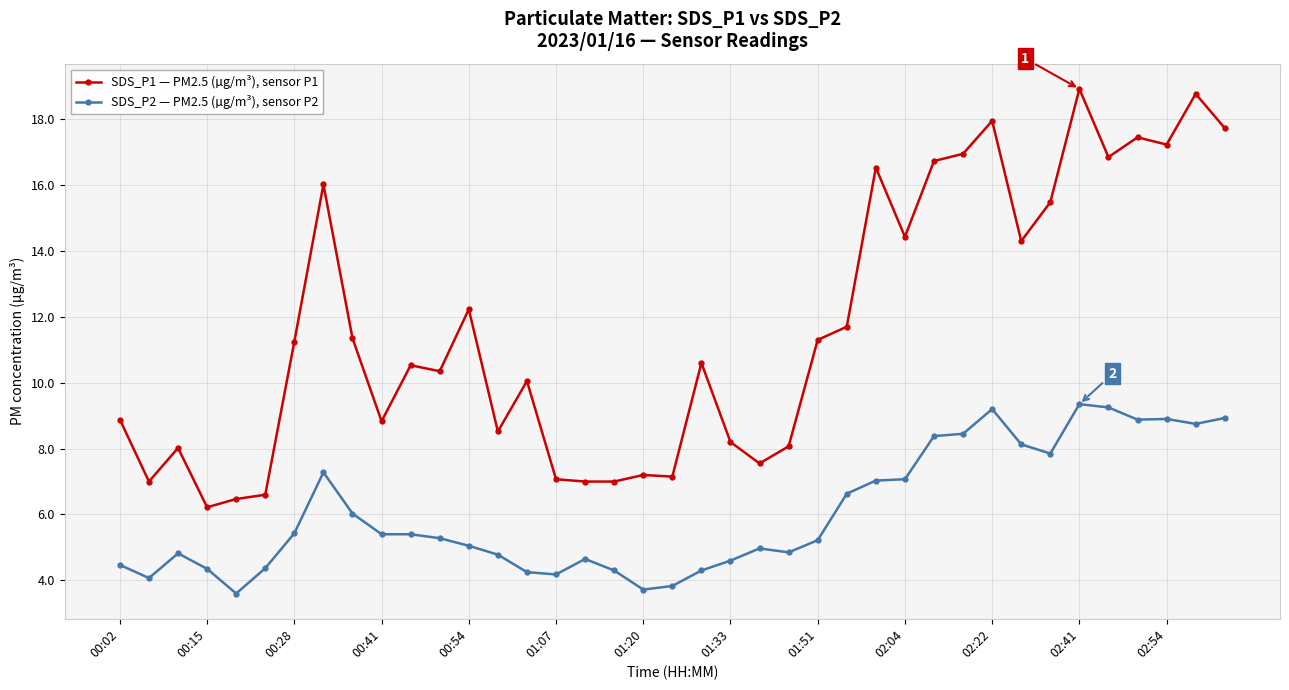

List the series in order of their peak value, highest first.

SDS_P1 — PM2.5 (µg/m³), sensor P1, SDS_P2 — PM2.5 (µg/m³), sensor P2